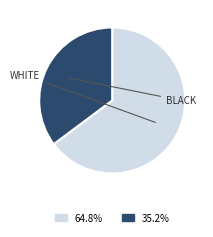

Does any single category account for the majority?

Yes